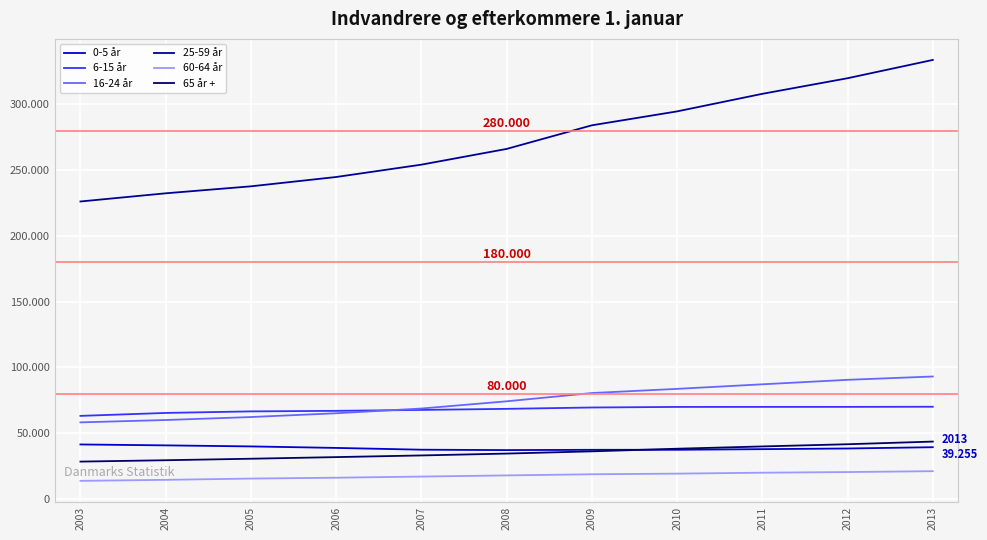

What are all the series names shown in the legend?

0-5 år, 6-15 år, 16-24 år, 25-59 år, 60-64 år, 65 år +